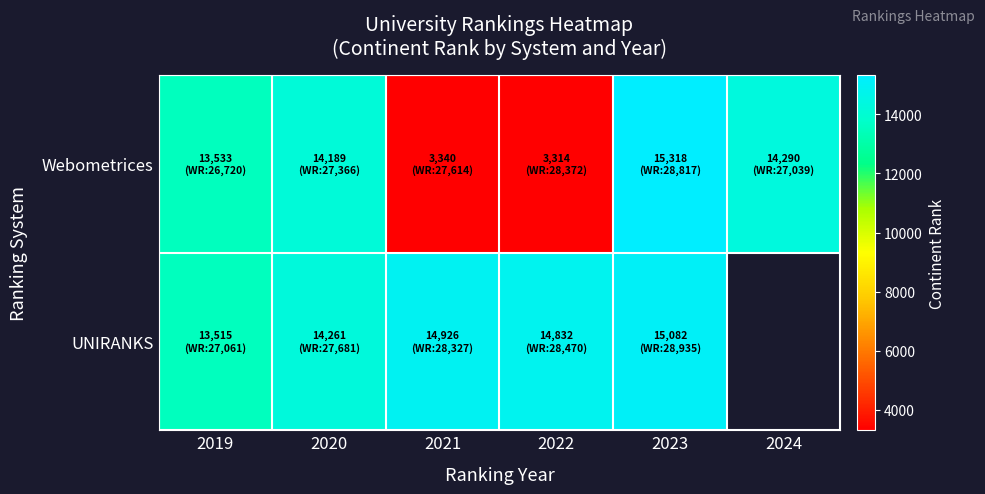

What is the difference between the highest and lowest values at 2022?

11518.0